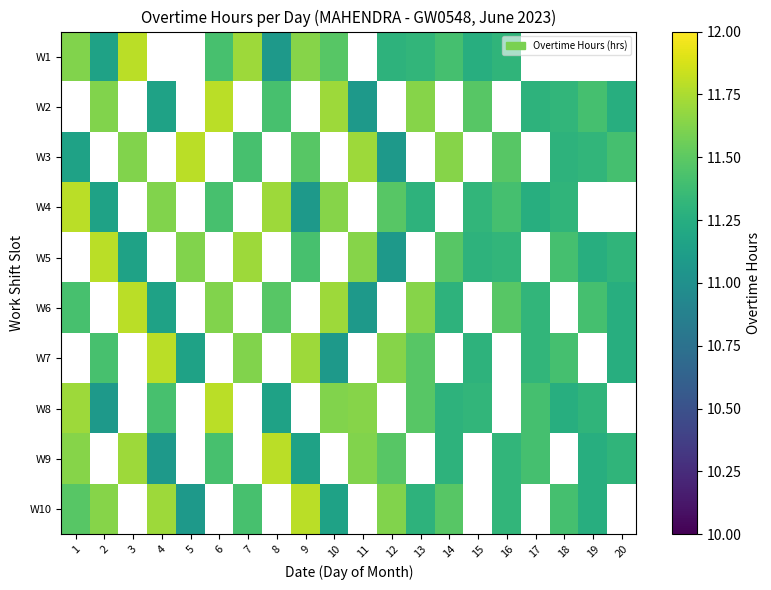

At how many categories does at least one series exceed 11?

20